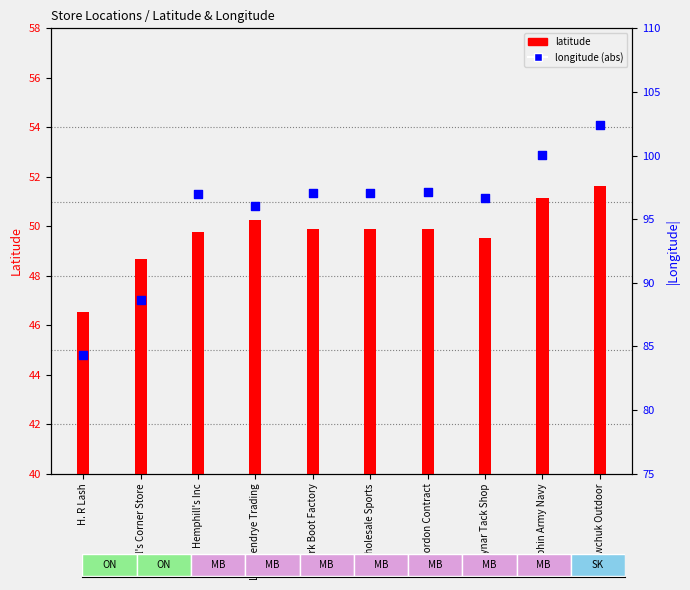

At how many categories does at least one series exceed 58?

10